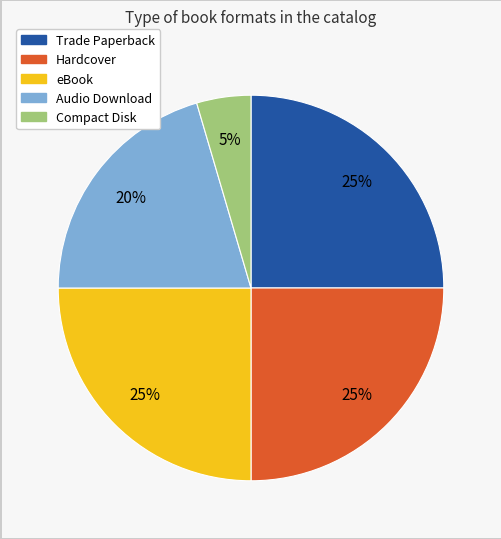

Does any single category account for the majority?

No